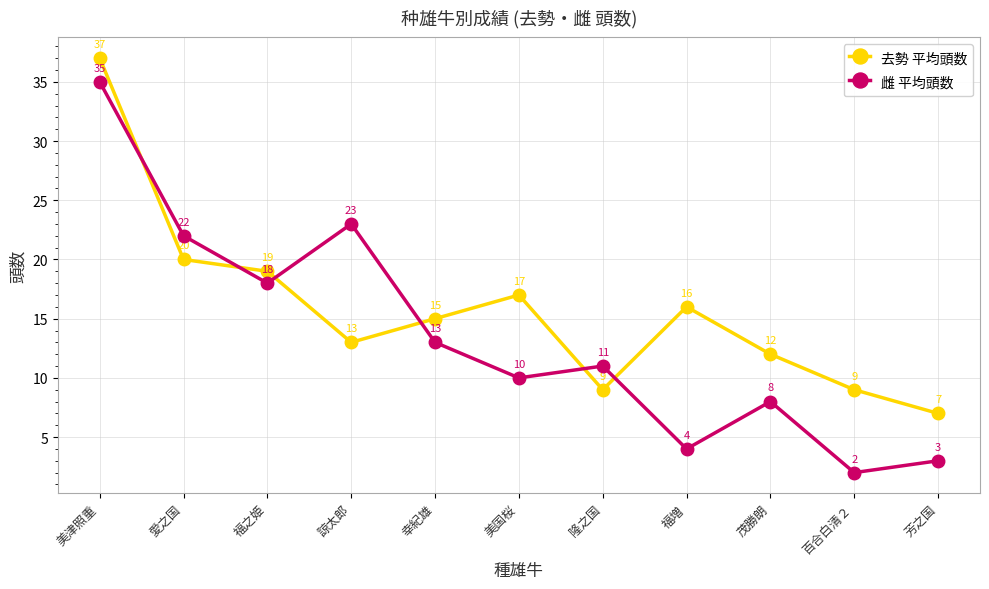

True or false: 雌 平均頭数 has a value of 1 at 福増.

False